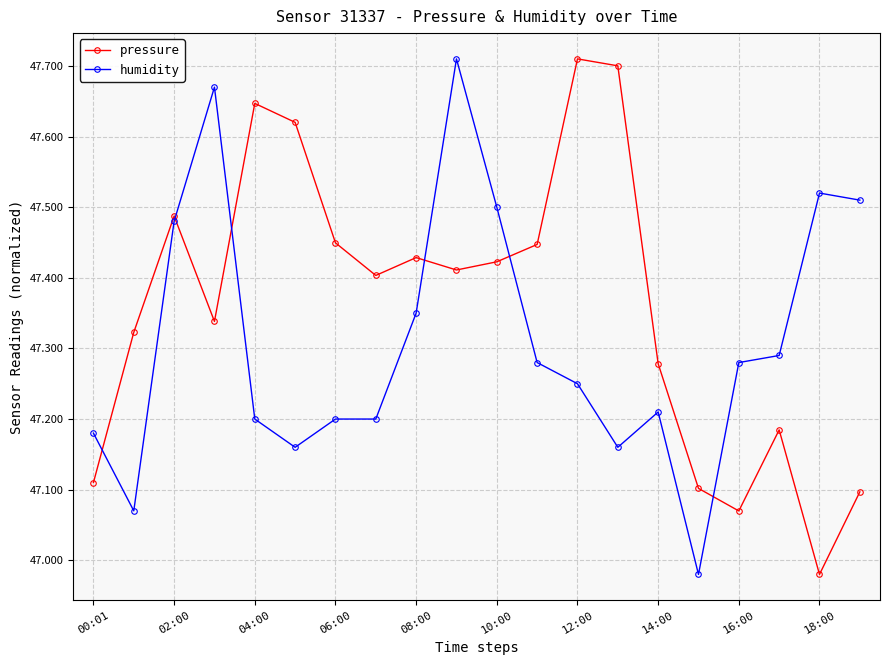

Rank the series by their average value, from highest to lowest.

pressure, humidity